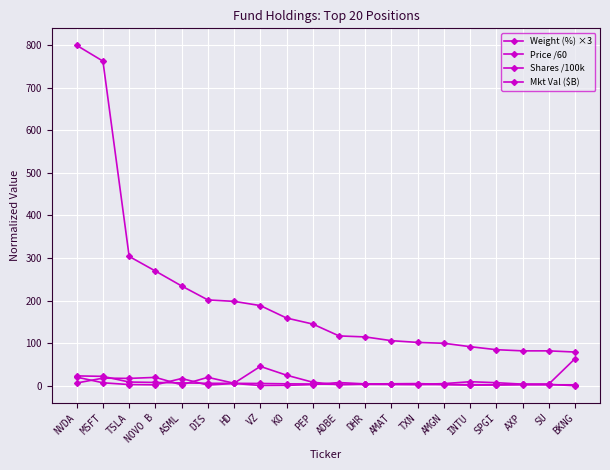

Where is Mkt Val ($B) nearest to the value 439?

TSLA